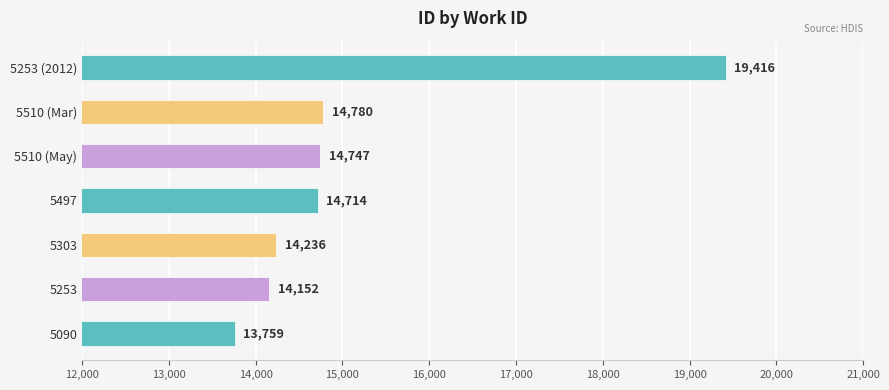

How many values are below 14714?

3